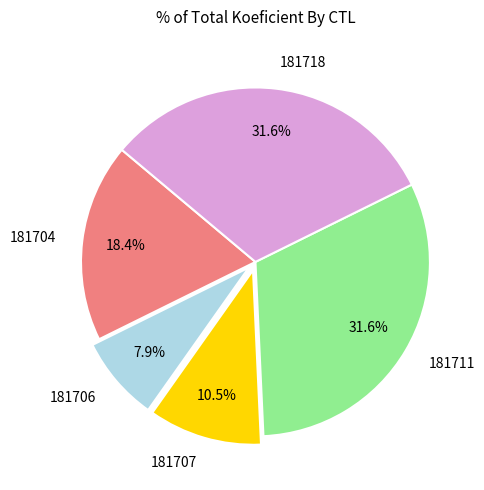

Which slice is the smallest?

181706